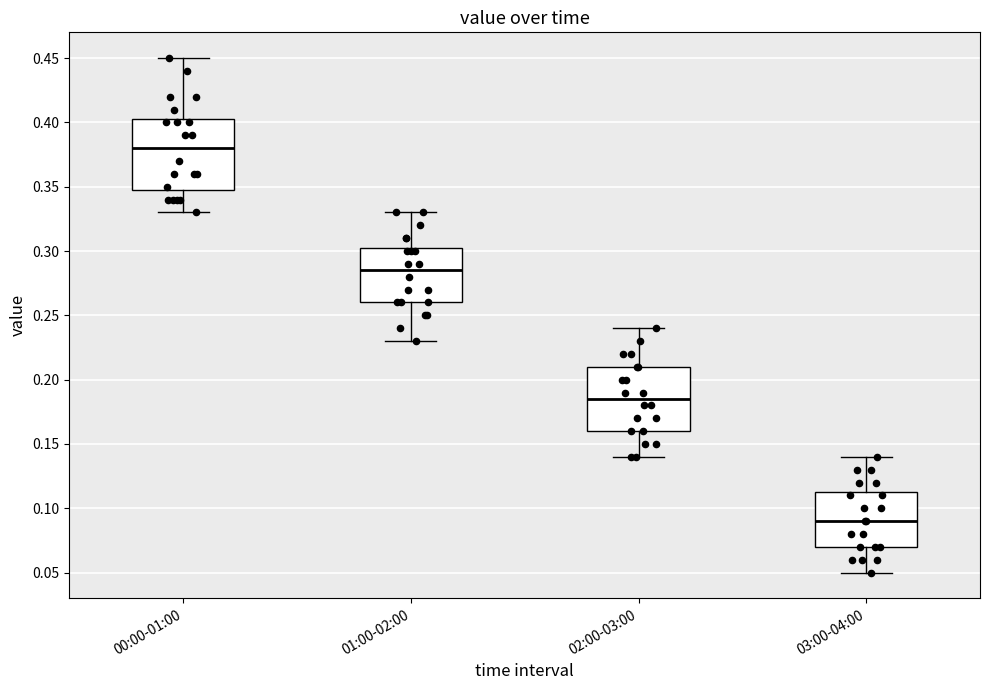

Reading left to right, transcribe this box plot: for each box, give where its median line is, the range the box spans, and where its two whiskers end, as read against the y-axis. The values are not printed on the chart, so give them approximately, as read against the axis.

00:00-01:00: median 0.380, box 0.350 to 0.405, whiskers 0.330 to 0.450
01:00-02:00: median 0.285, box 0.260 to 0.305, whiskers 0.230 to 0.330
02:00-03:00: median 0.185, box 0.160 to 0.210, whiskers 0.140 to 0.240
03:00-04:00: median 0.090, box 0.070 to 0.115, whiskers 0.050 to 0.140